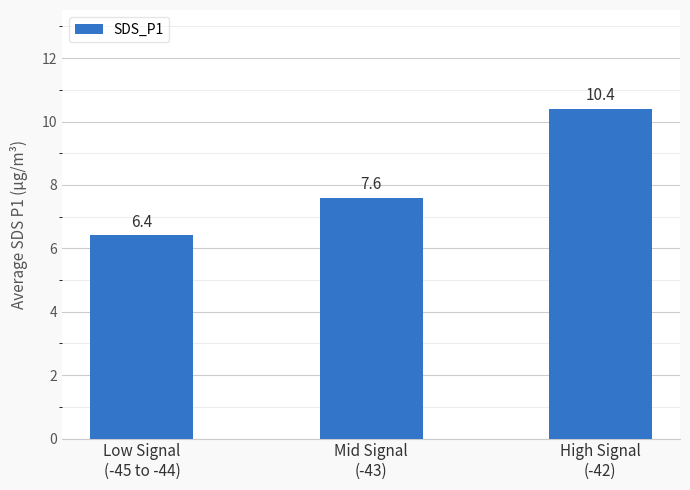

What is the minimum value shown in the chart?

6.4